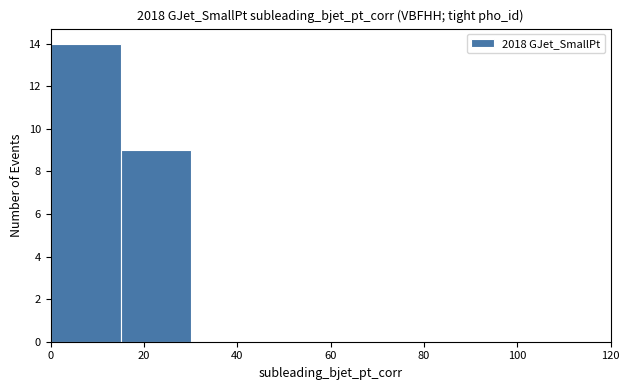

Which range on the x-axis has the tallest bar?

0 to 15